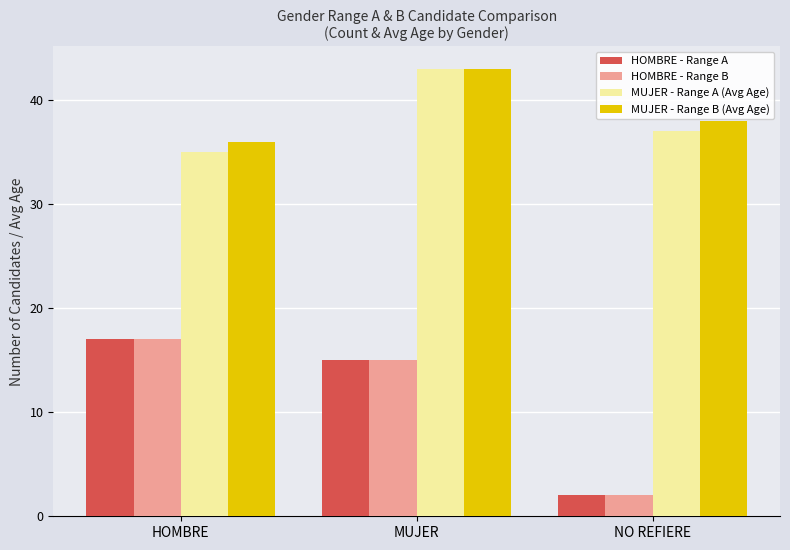

What is the difference between the maximum and second lowest values in the HOMBRE - Range A series?

2